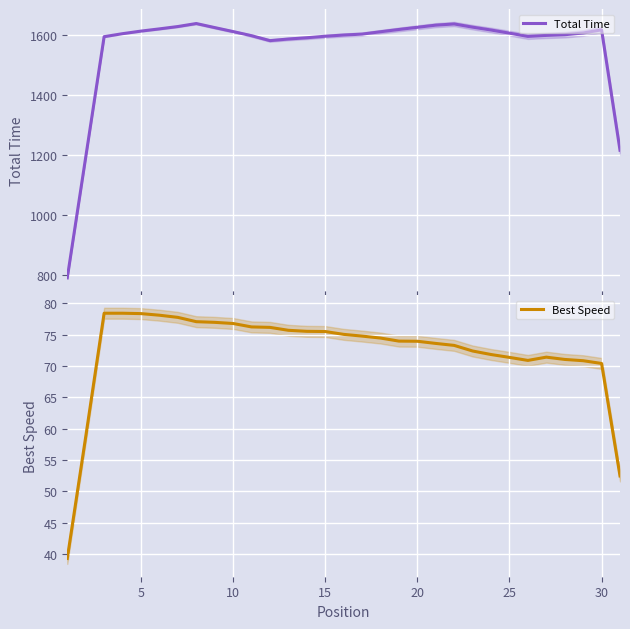

What is the minimum value for Total Time?

791.4